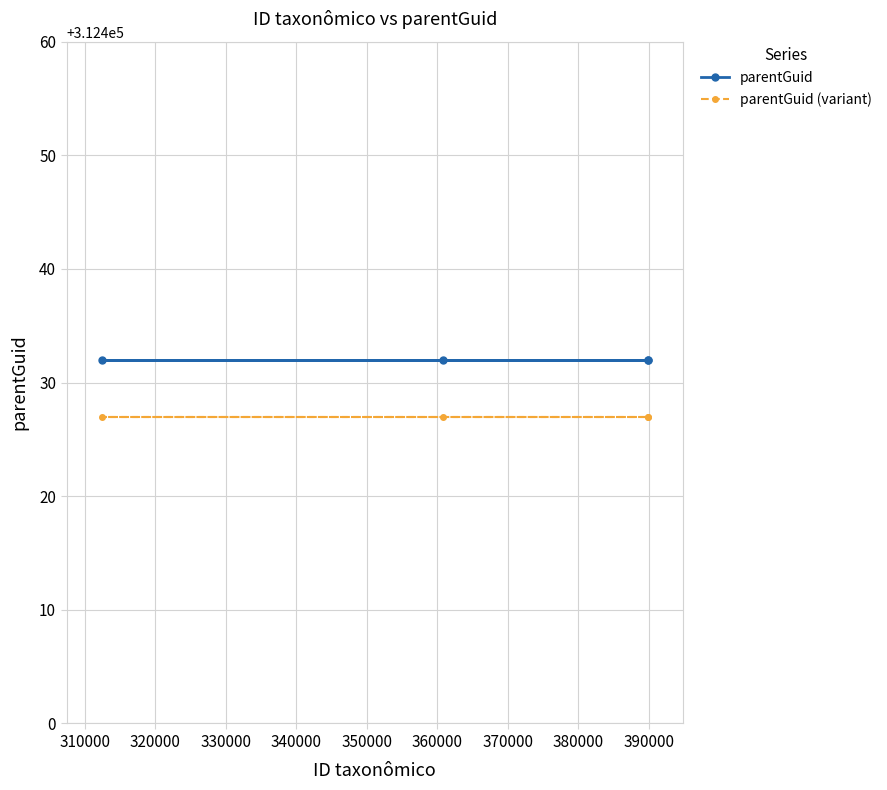

Reading left to right, what are all the values shown in this chart?

parentGuid: 312432	312432	312432	312432
parentGuid (variant): 312427	312427	312427	312427